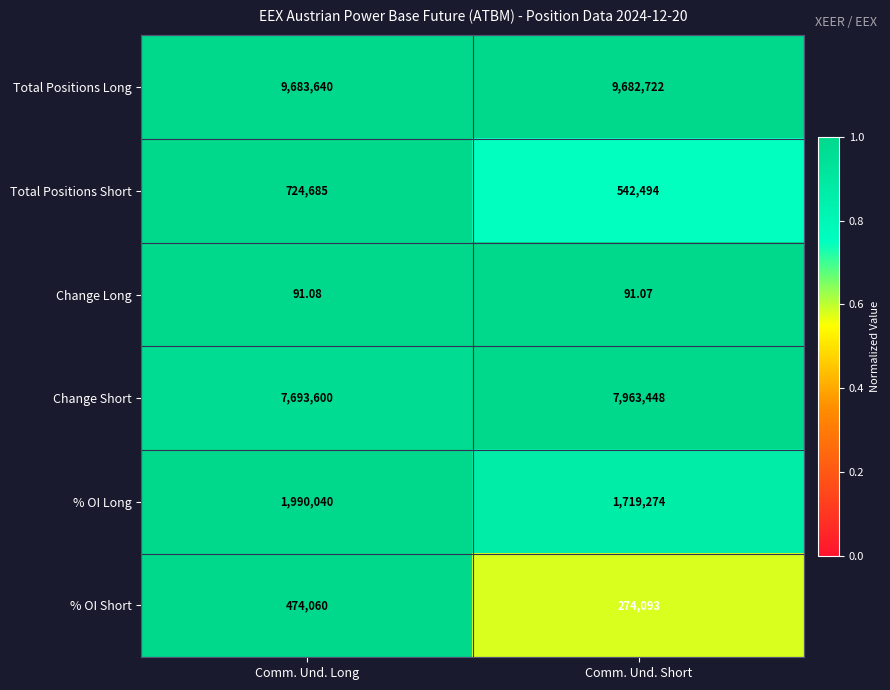

Between Comm. Und. Long and Comm. Und. Short, which series saw the biggest shift?

% OI Long